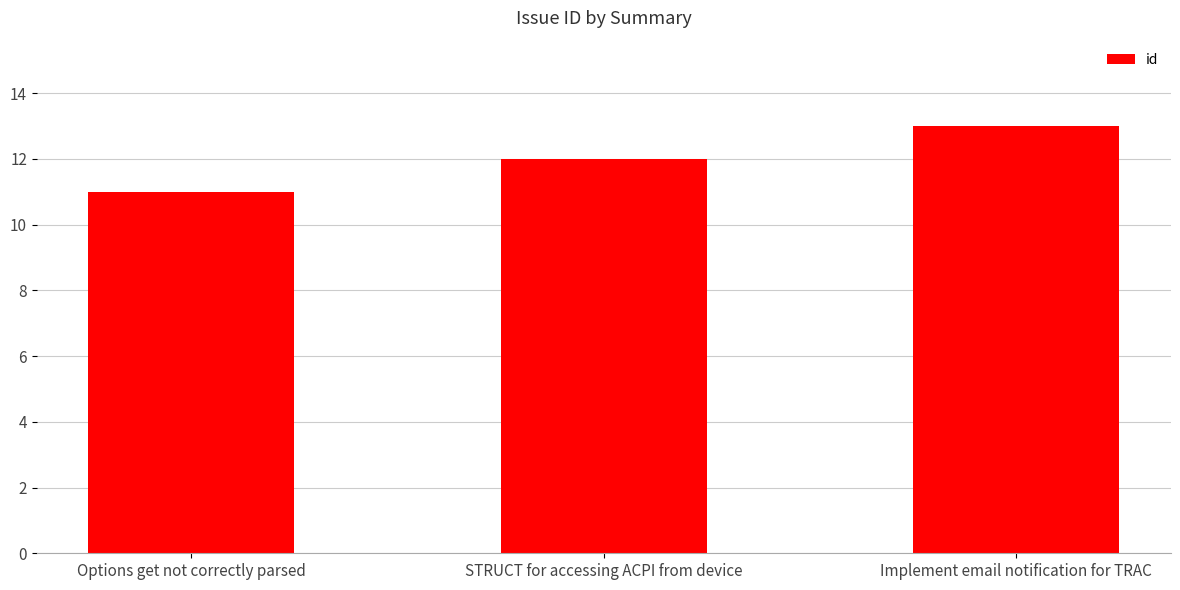

Which label corresponds to the largest value in the chart?

Implement email notification for TRAC